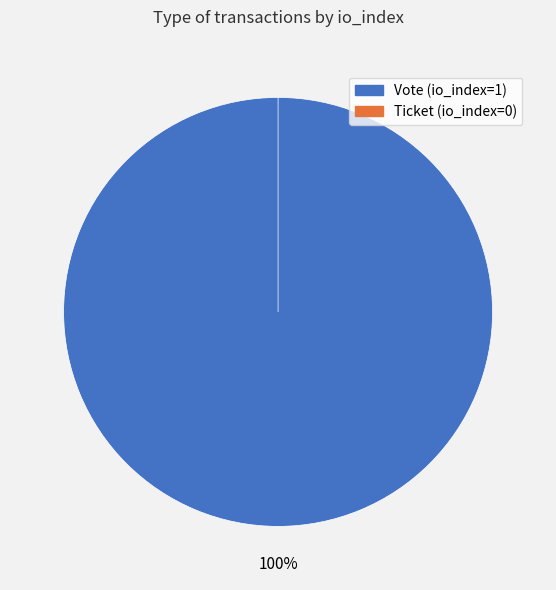

How many segments does this pie chart have?

2